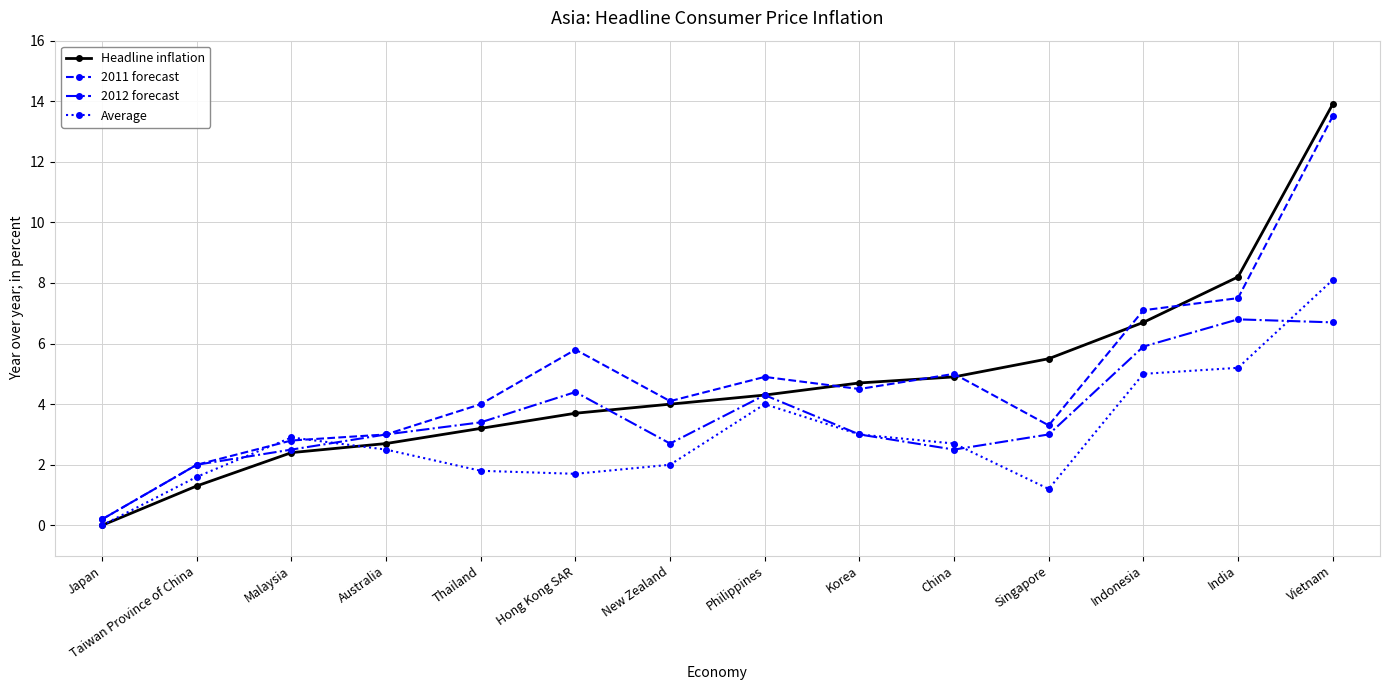

What is the difference between the highest and lowest values at Malaysia?

0.5